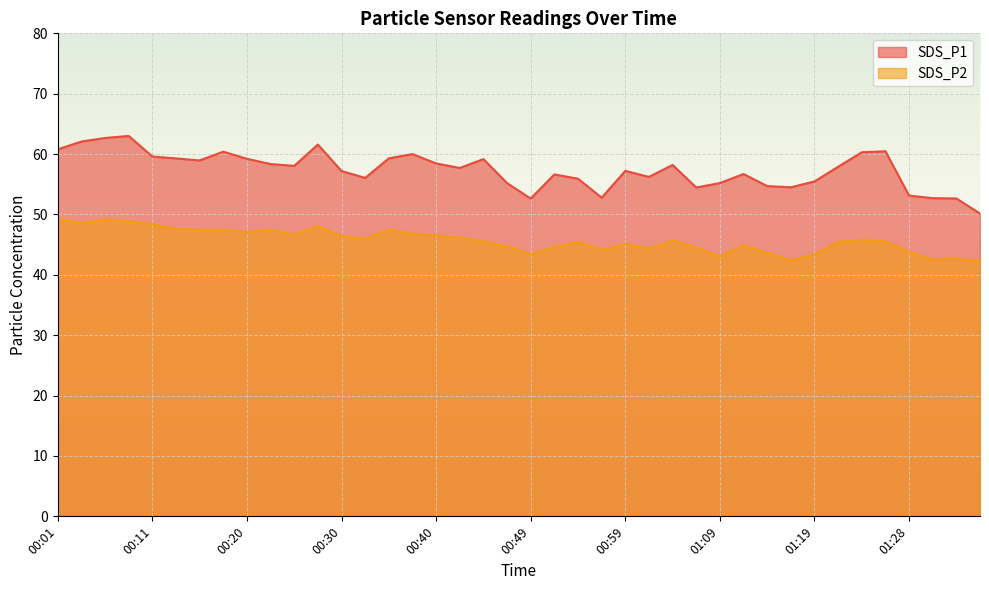

Where is the first local maximum for SDS_P2?

00:06